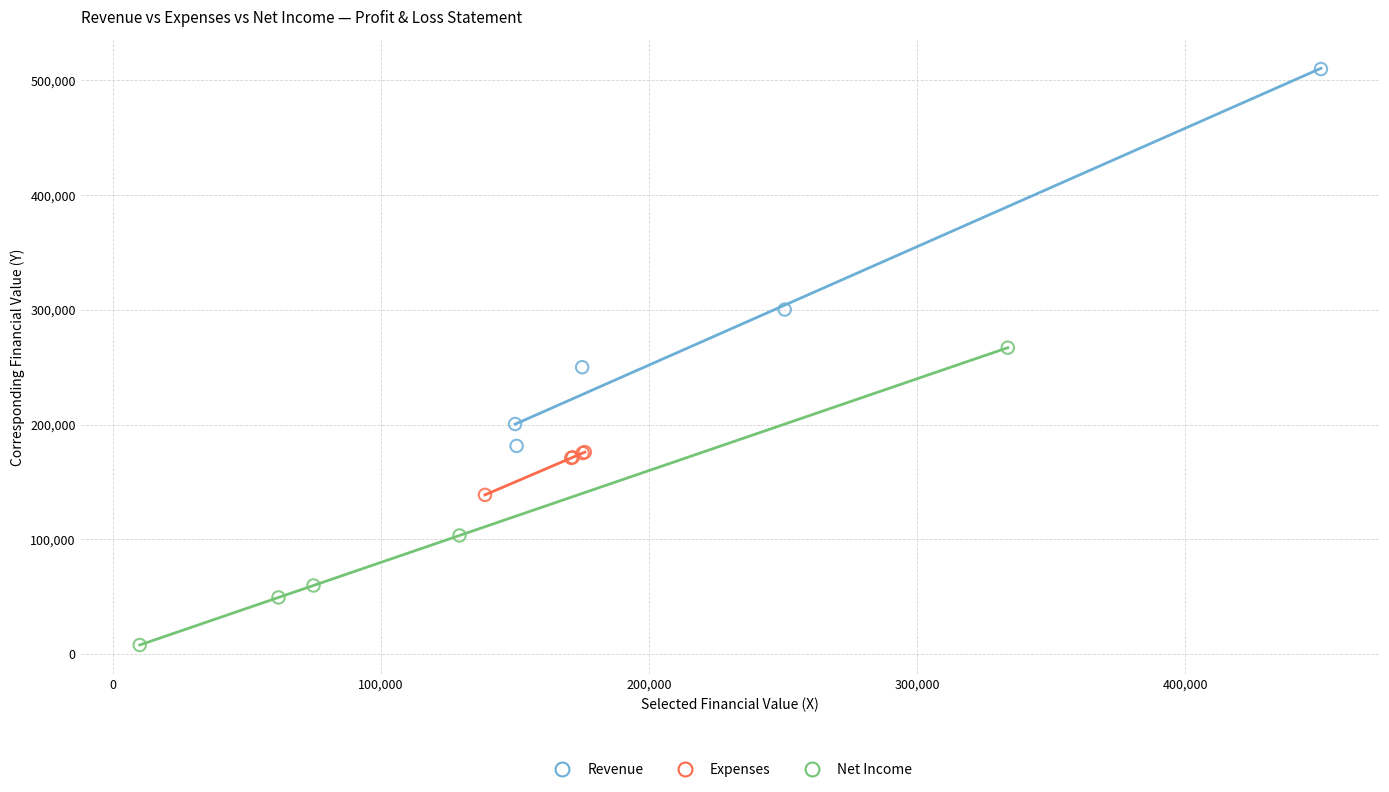

Which series has the largest Y range (max minus min)?

Revenue